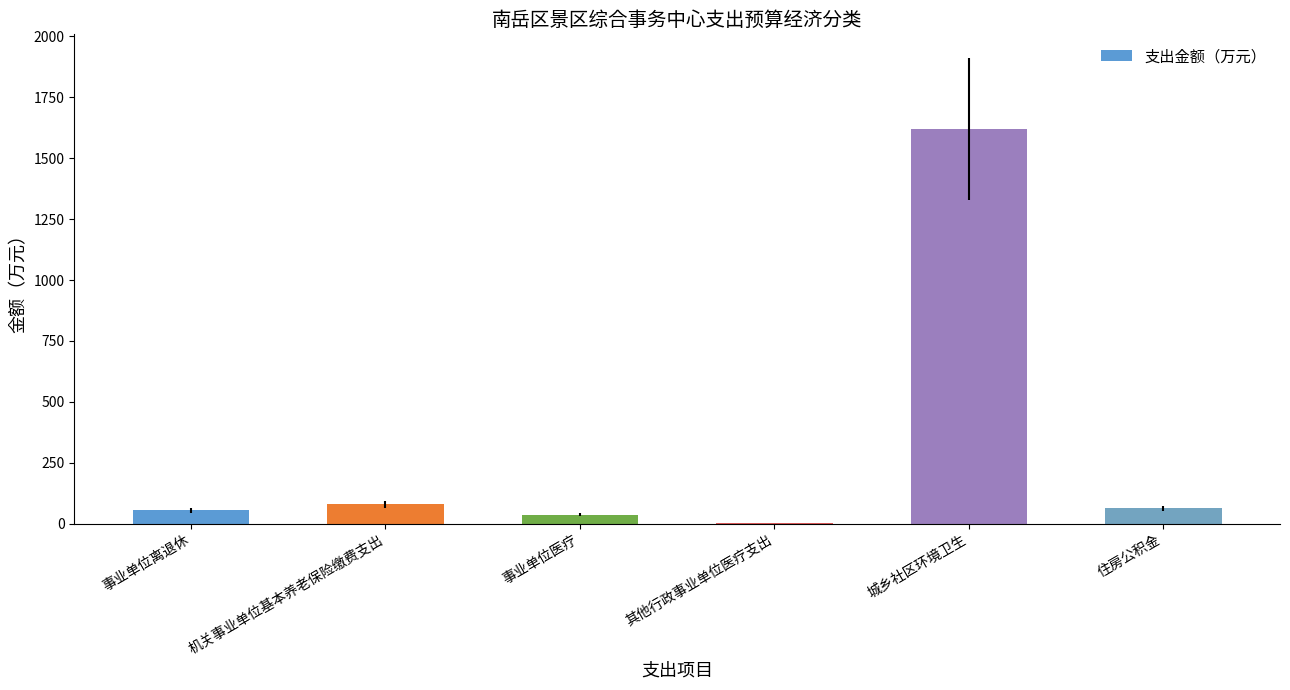

Which label corresponds to the largest value in the chart?

城乡社区环境卫生